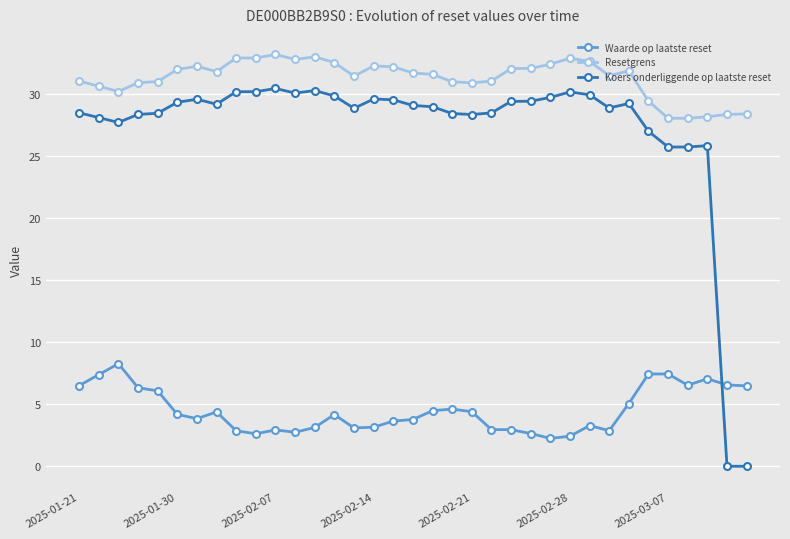

Which series has the largest total across all categories?

Resetgrens